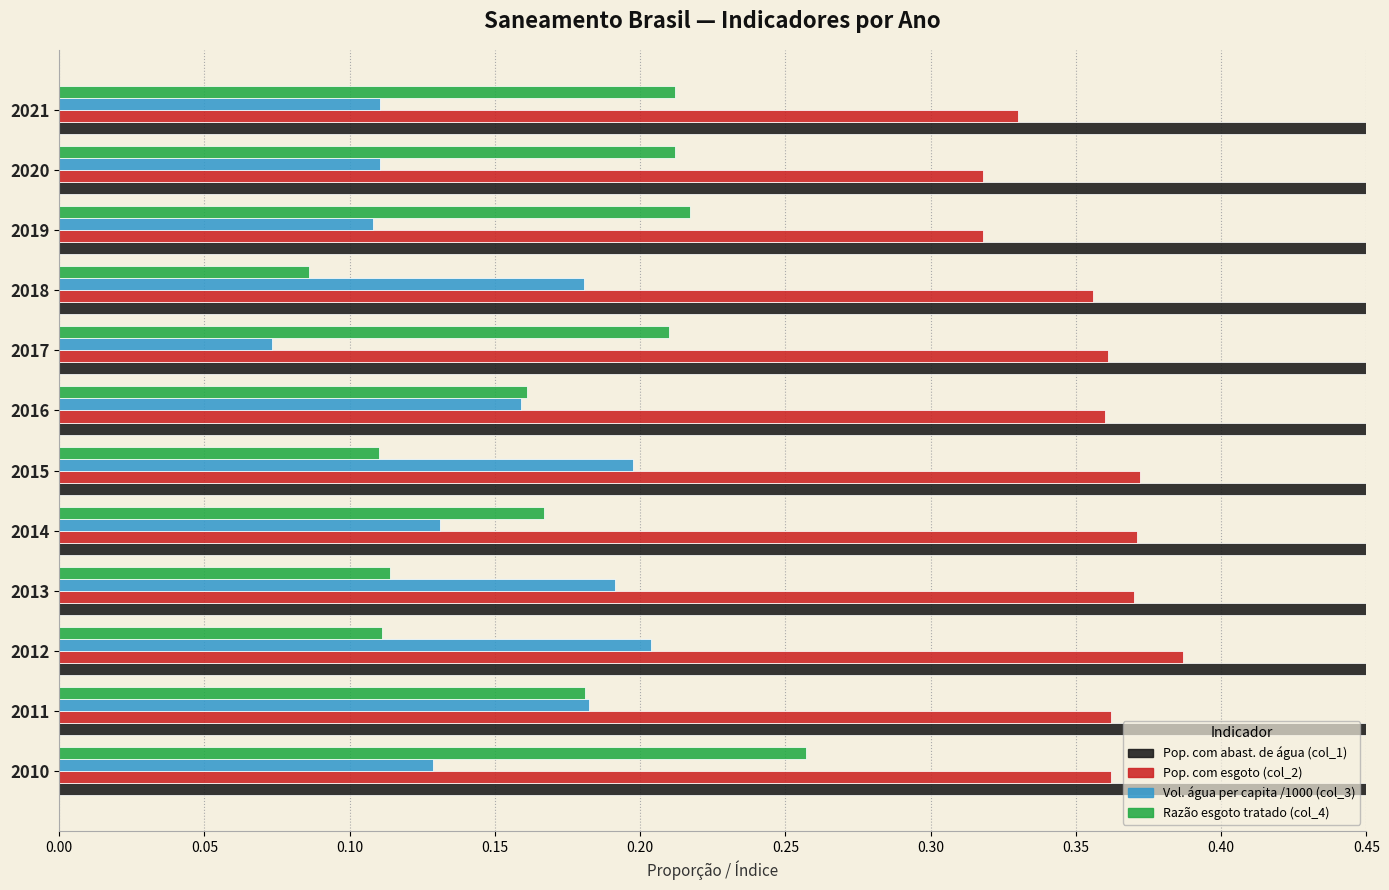

Which series has the widest spread of values?

Razão esgoto tratado (col_4)